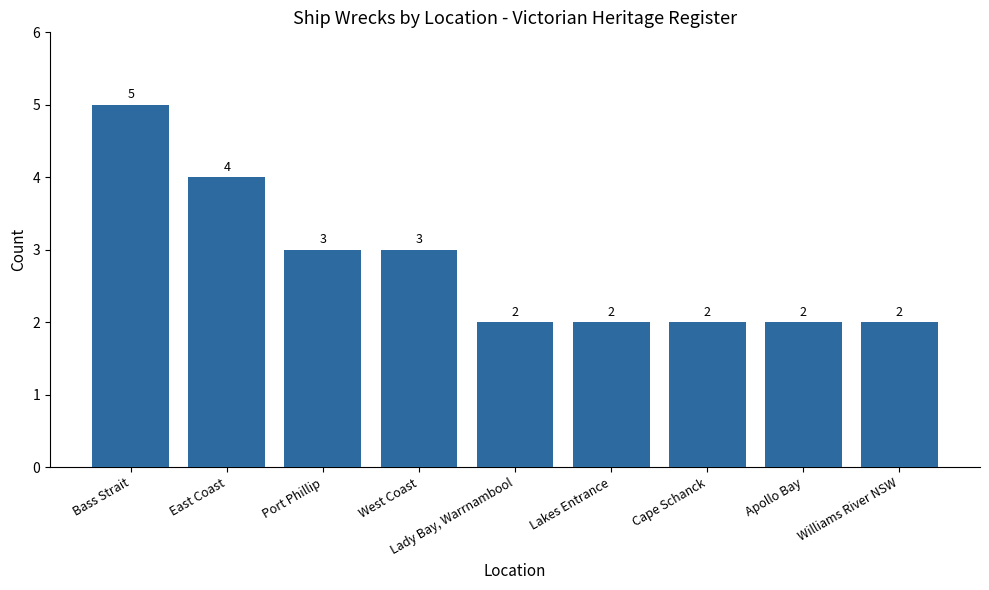

What is the label of the 5th bar from the left?

Lady Bay, Warrnambool